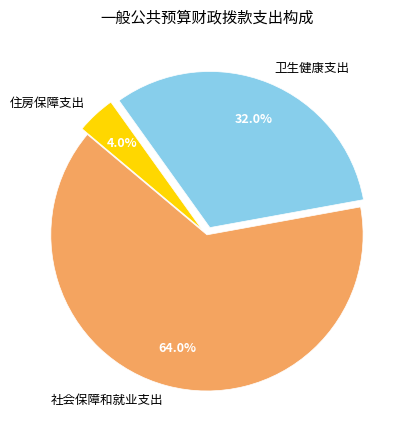

Approximately how many times larger is the value at 社会保障和就业支出 compared to 住房保障支出?

16.0